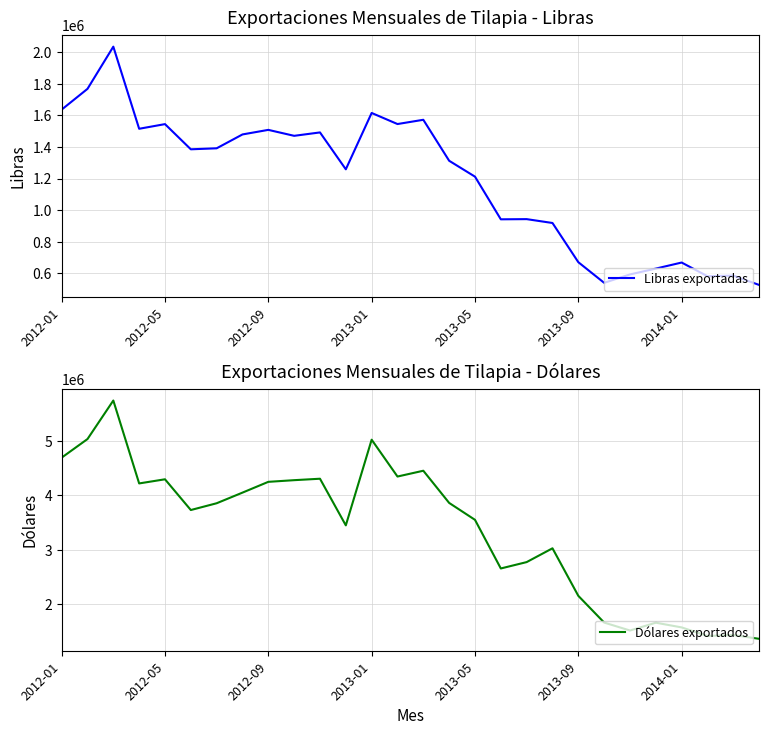

List the series in order of their overall mean, lowest first.

Libras exportadas, Dólares exportados